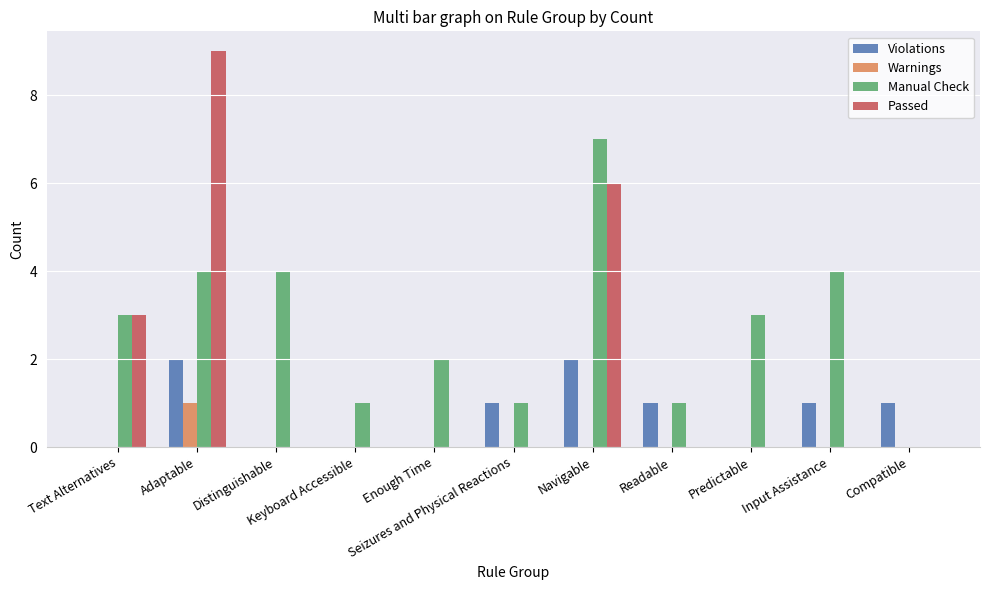

Which series has the largest total across all categories?

Manual Check